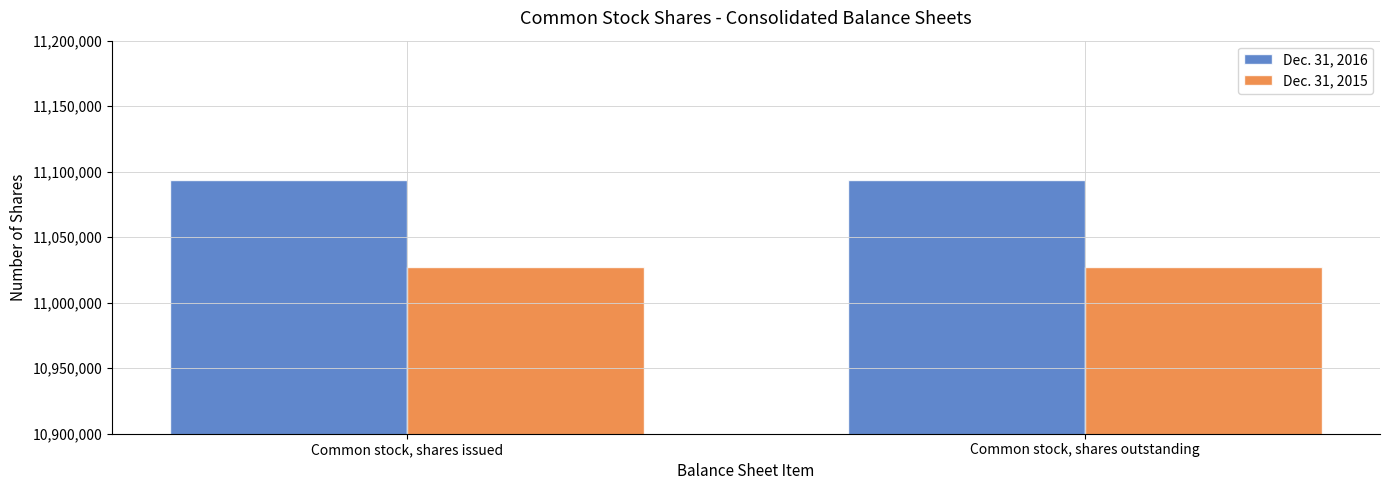

Reading right to left, extract all data points from this chart.

Dec. 31, 2016: 11093489	11093489
Dec. 31, 2015: 11027177	11027177